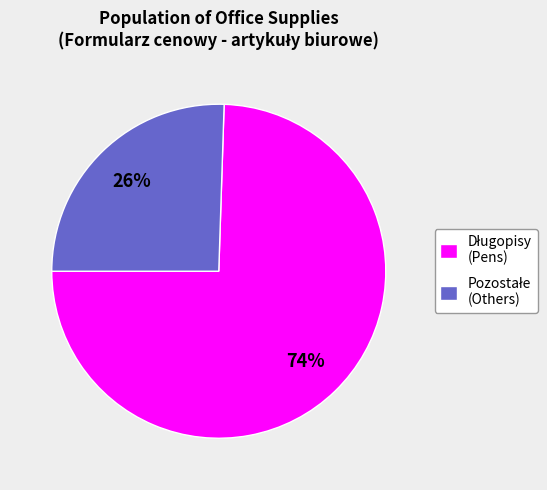

To the nearest percent, what is the average slice percentage?

50%